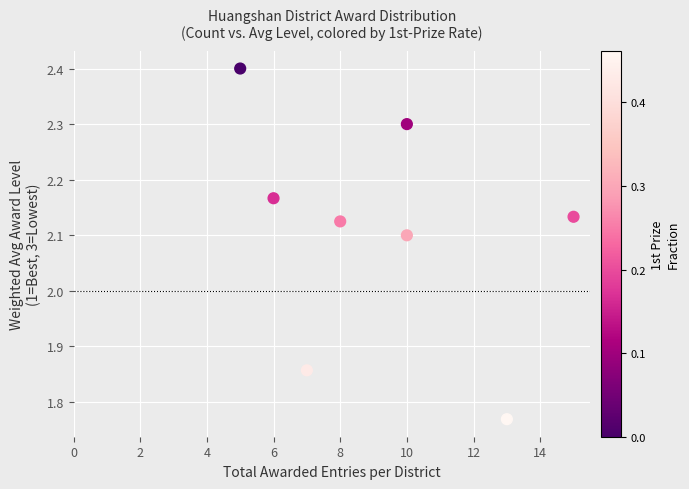

What is the range of X values (max minus min)?

10.0